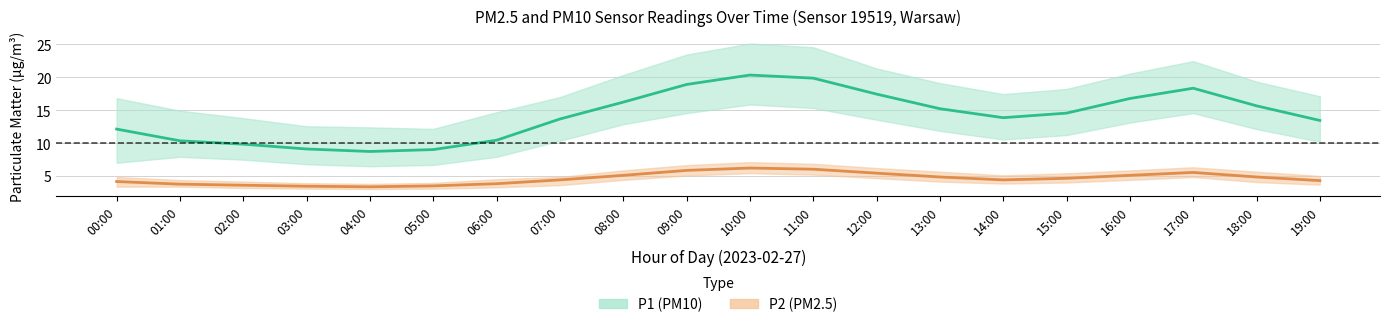

True or false: P1_lower and P1_upper cross at least once.

False